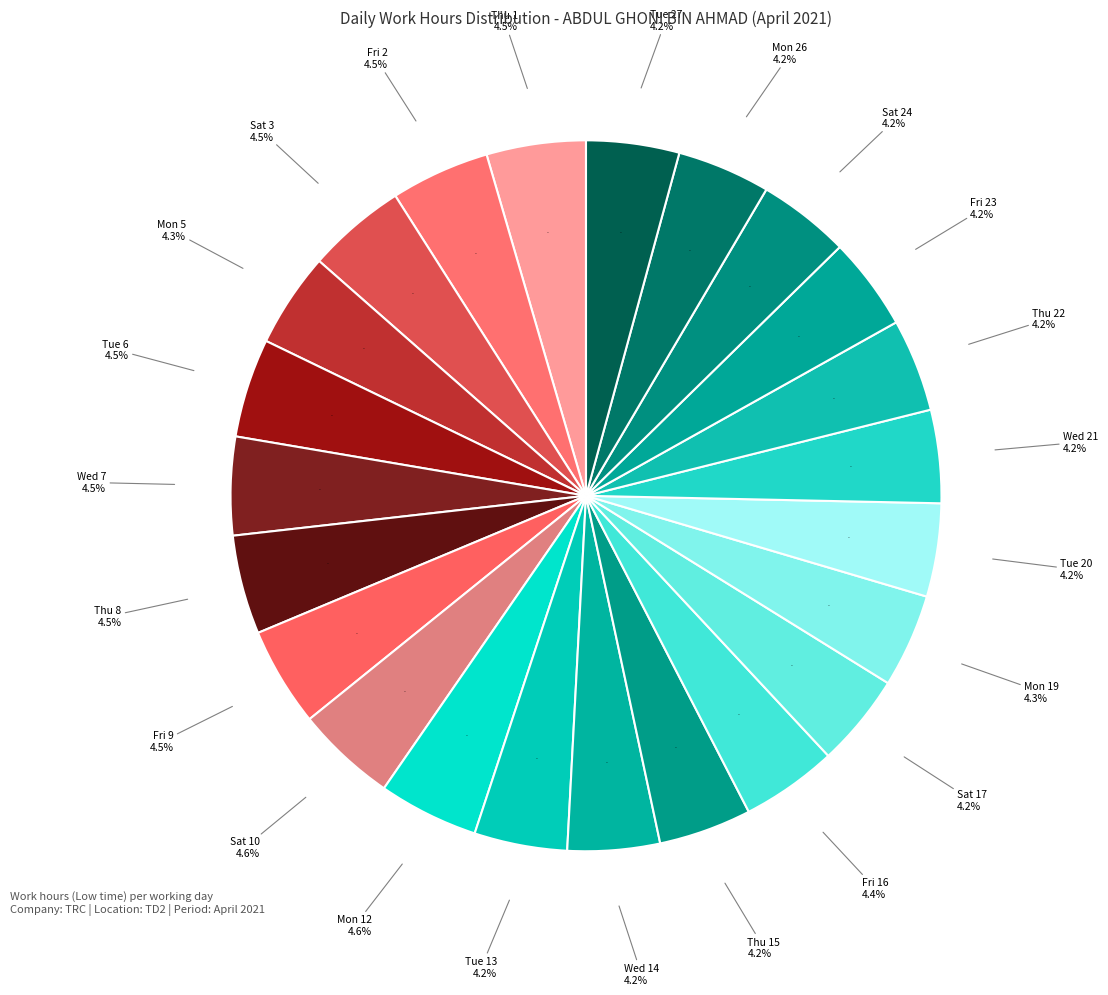

Between Wed 21 and Wed 7, which is larger?

Wed 7